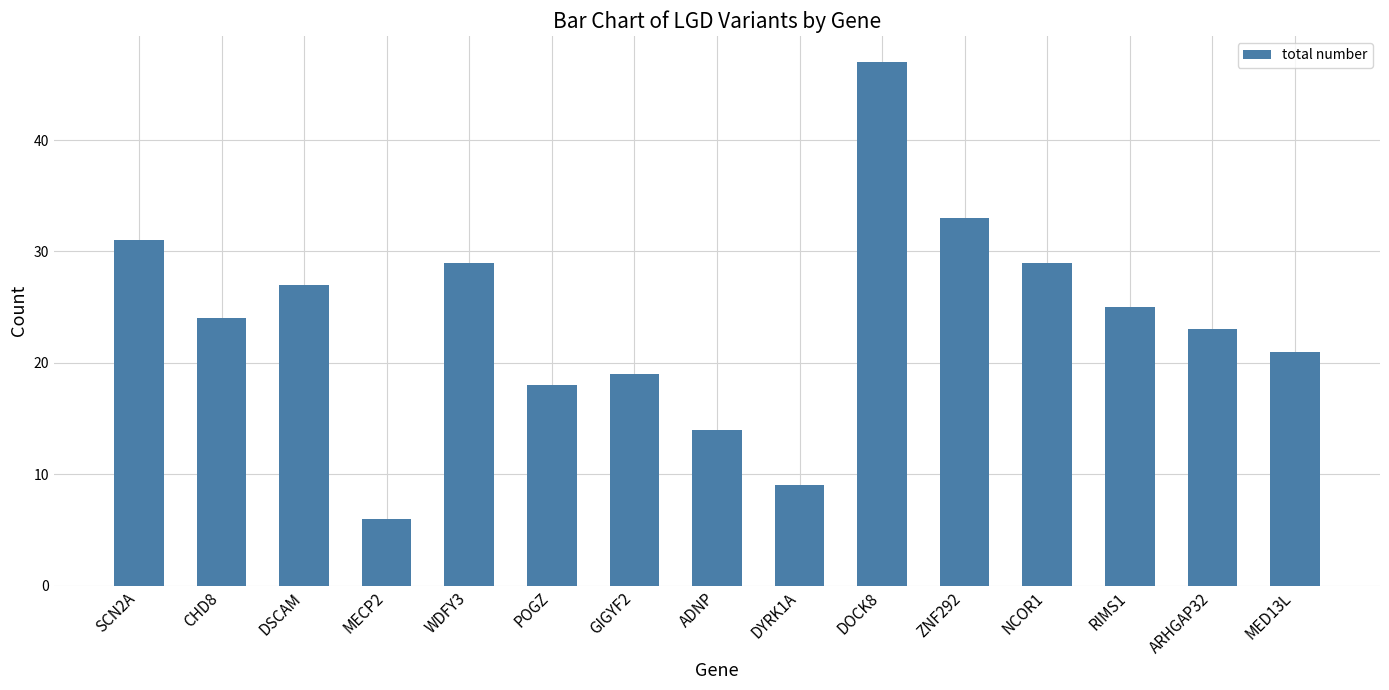

What is the smallest value displayed?

6